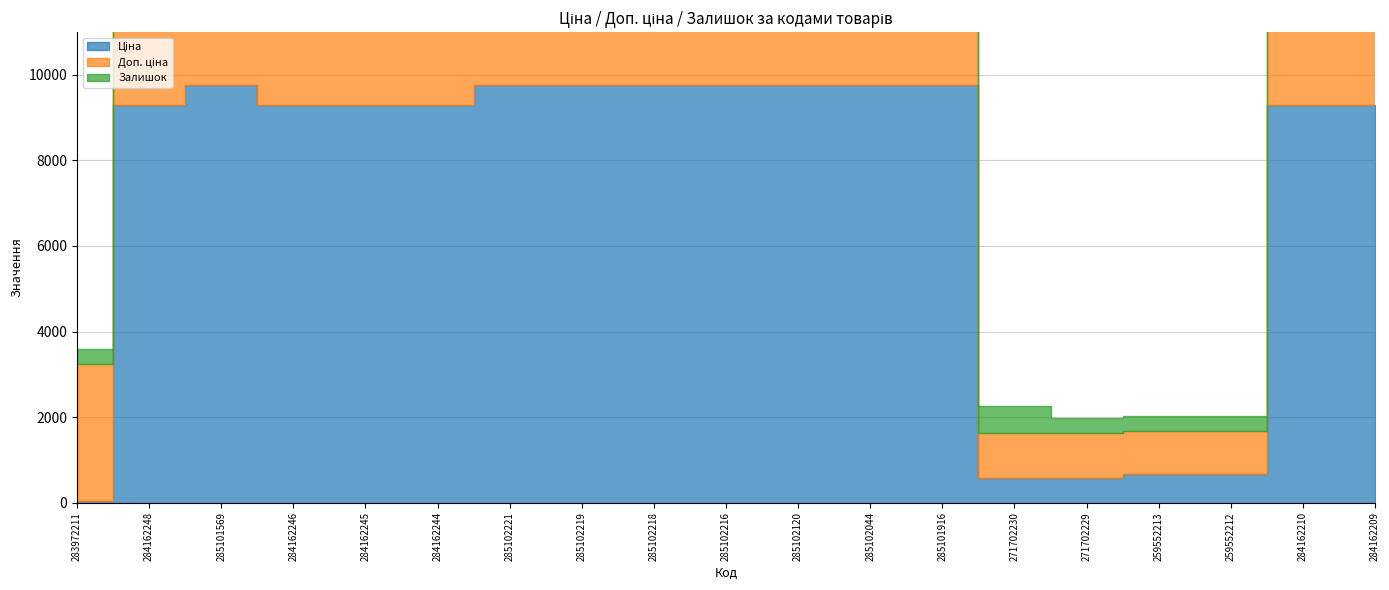

True or false: Доп. ціна has a value of 3036.5 at 284162246.

False